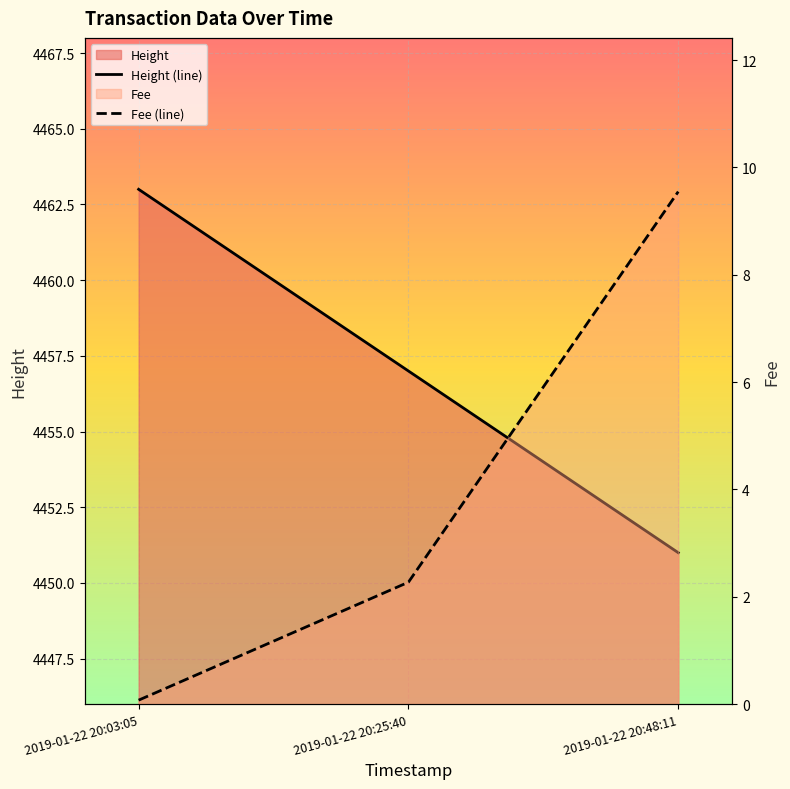

What is the spread (max minus min) of values at 2019-01-22 20:48:11?

4441.5